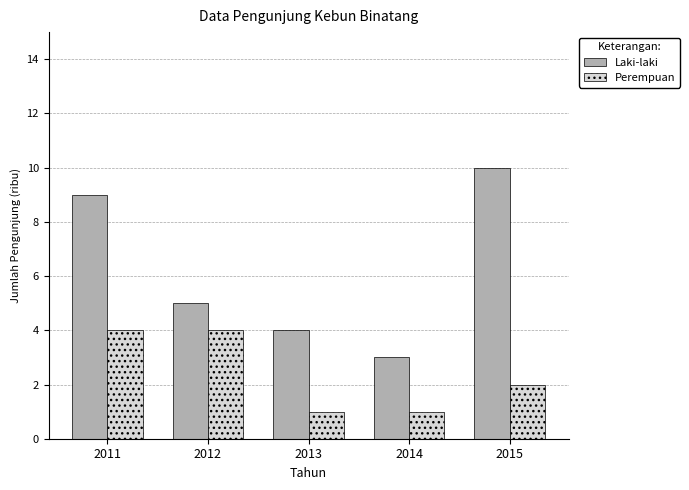

What is the difference between the Perempuan values at 2015 and 2011?

2